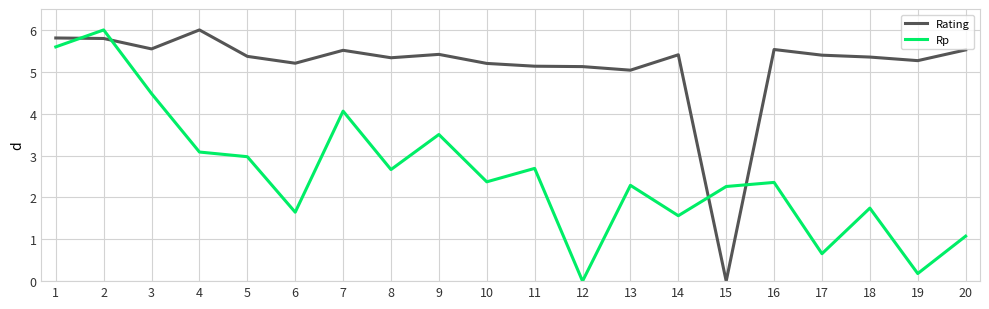

At which label does Rating reach its peak?

4